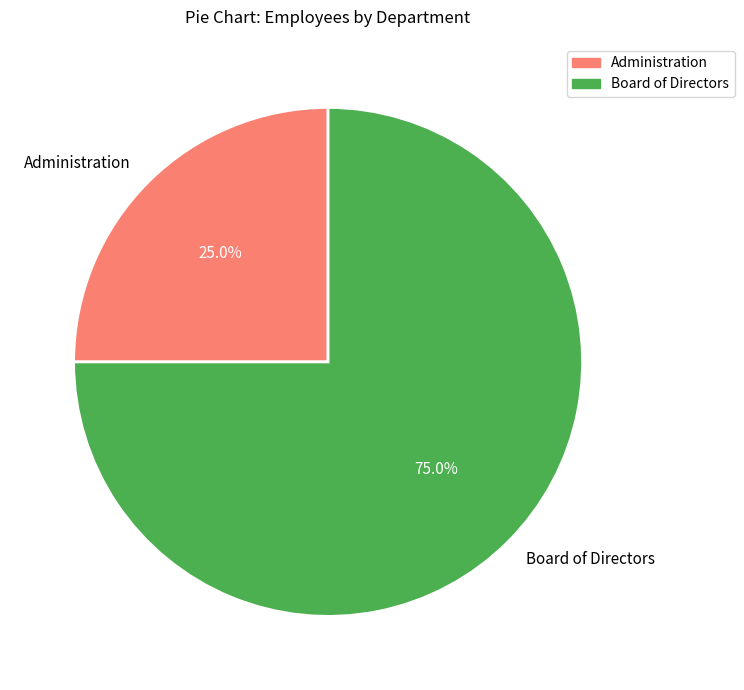

To the nearest percent, what is the average slice percentage?

50%